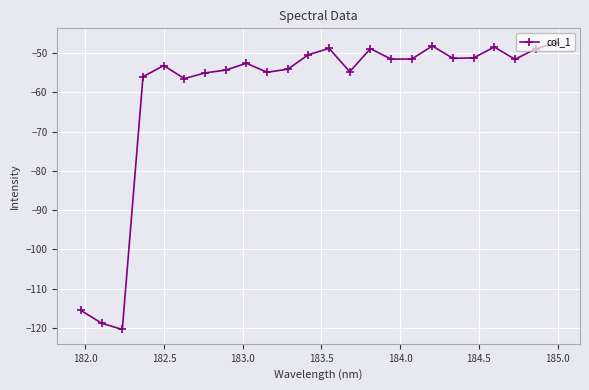

How many categories are shown in the chart?

24